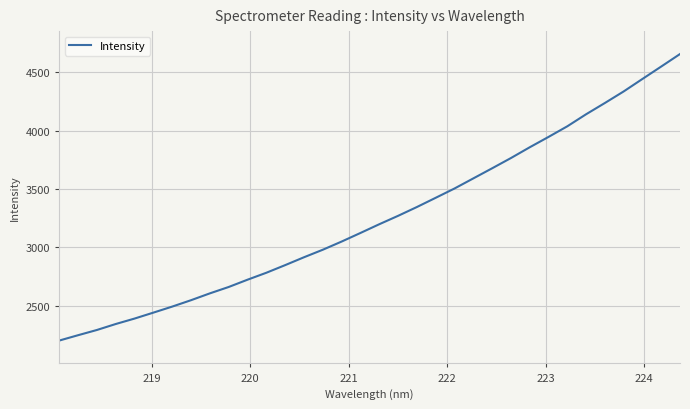

What is the average value?

3254.3